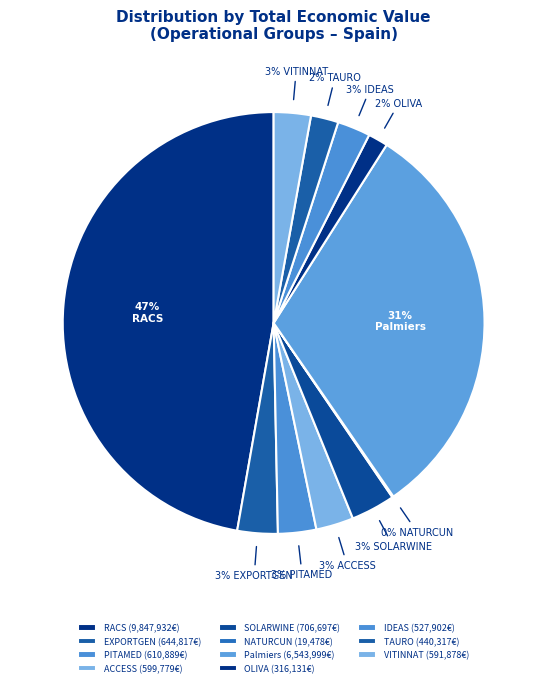

How many slices are in this pie chart?

11